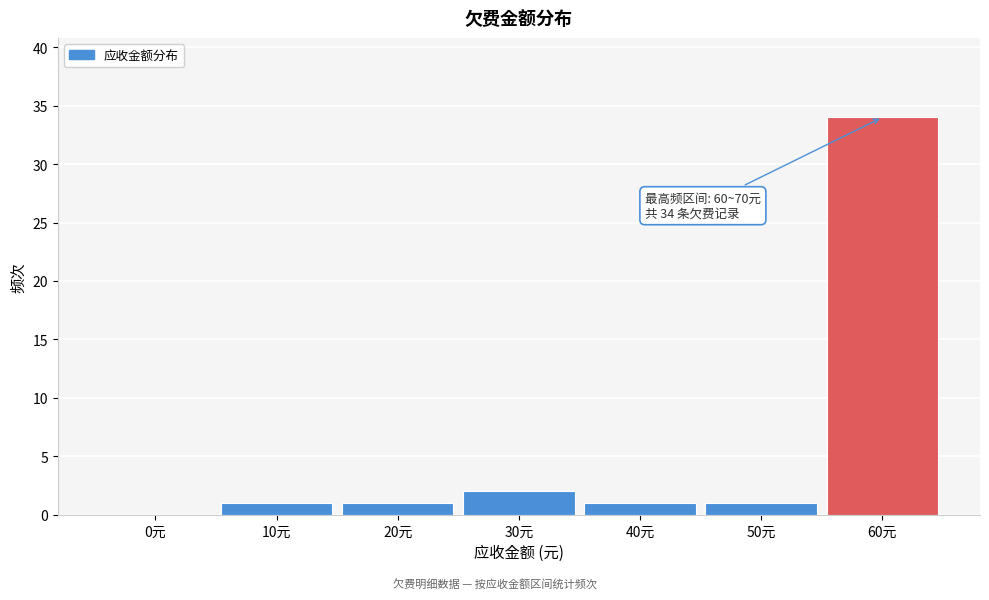

Reading left to right, list all the values displayed in this chart.

0元=0	10元=1	20元=1	30元=2	40元=1	50元=1	60元=34